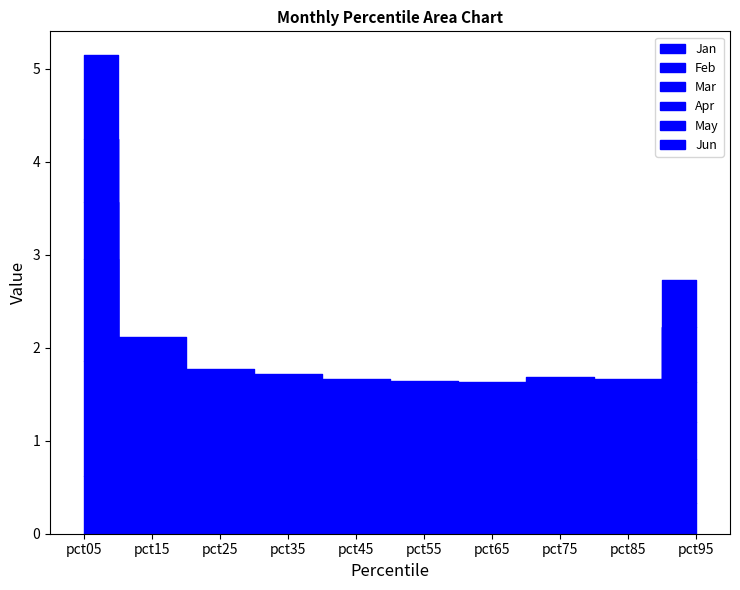

Count the number of data series in this chart.

6